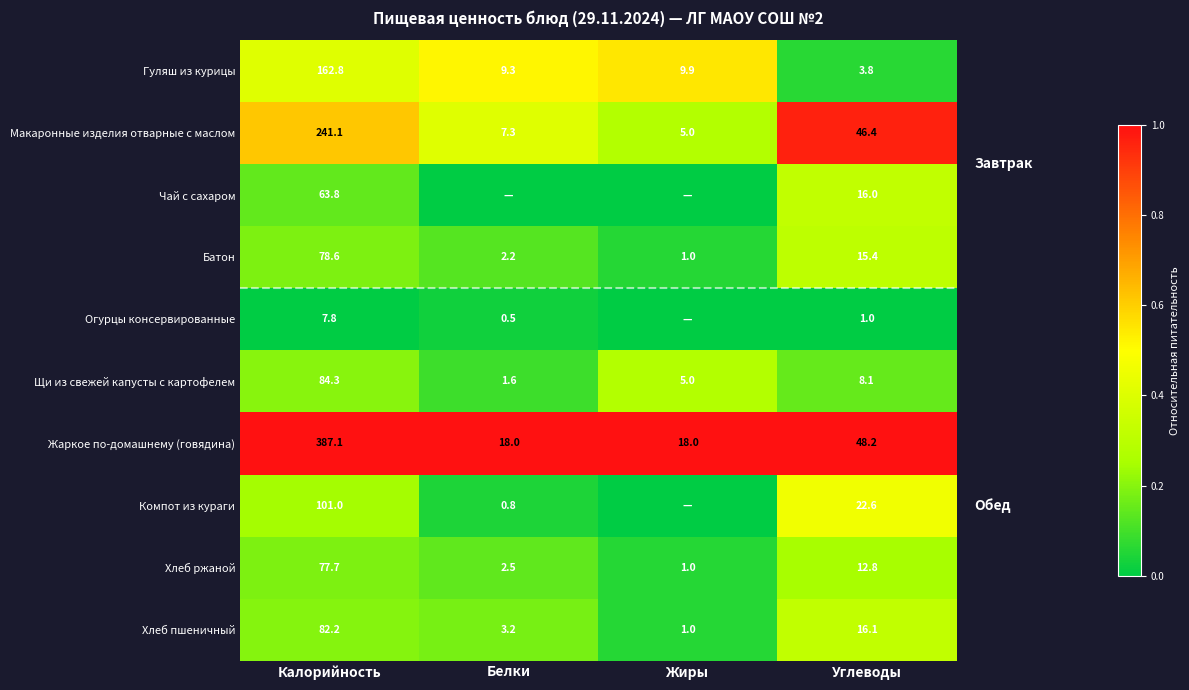

At which label does Хлеб пшеничный reach its minimum?

Жиры